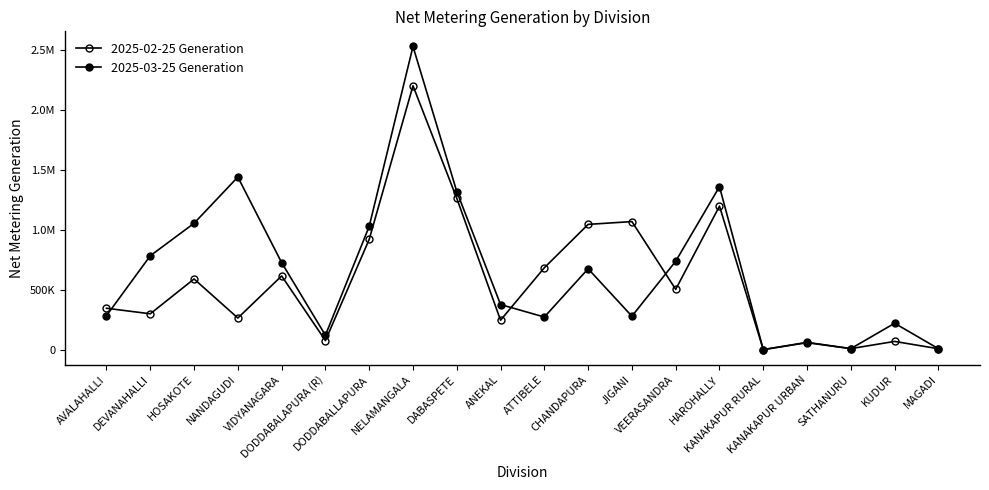

Which series changed the most between JIGANI and KANAKAPUR URBAN?

2025-02-25 Generation